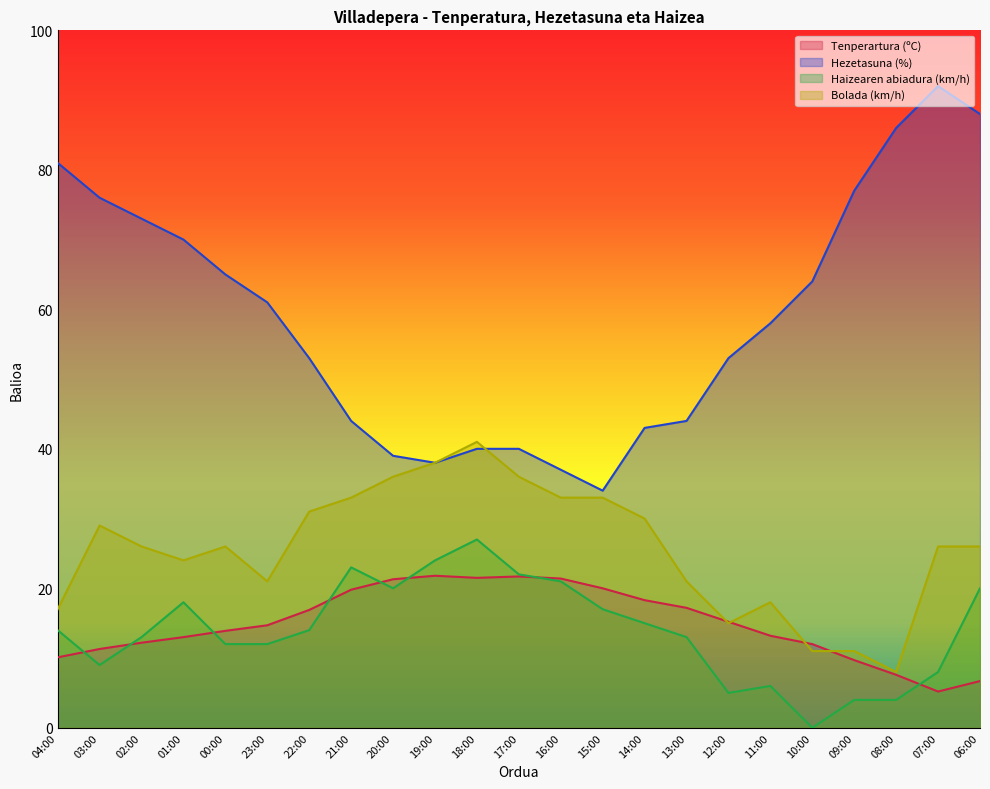

What position from the left is 16:00?

13